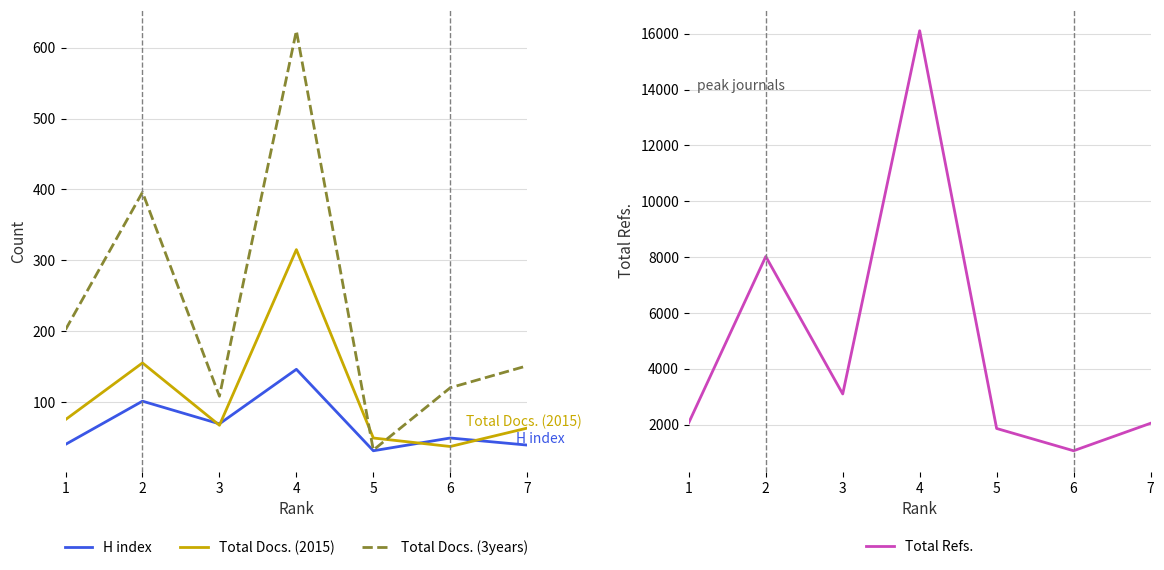

Reading left to right, what are all the values shown in this chart?

H index: 1=40	2=101	3=69	4=146	5=31	6=49	7=39
Total Docs. (2015): 1=75	2=155	3=67	4=315	5=49	6=37	7=63
Total Docs. (3years): 1=202	2=396	3=108	4=624	5=32	6=120	7=151
Total Refs.: 1=2068	2=8019	3=3094	4=16105	5=1858	6=1060	7=2044